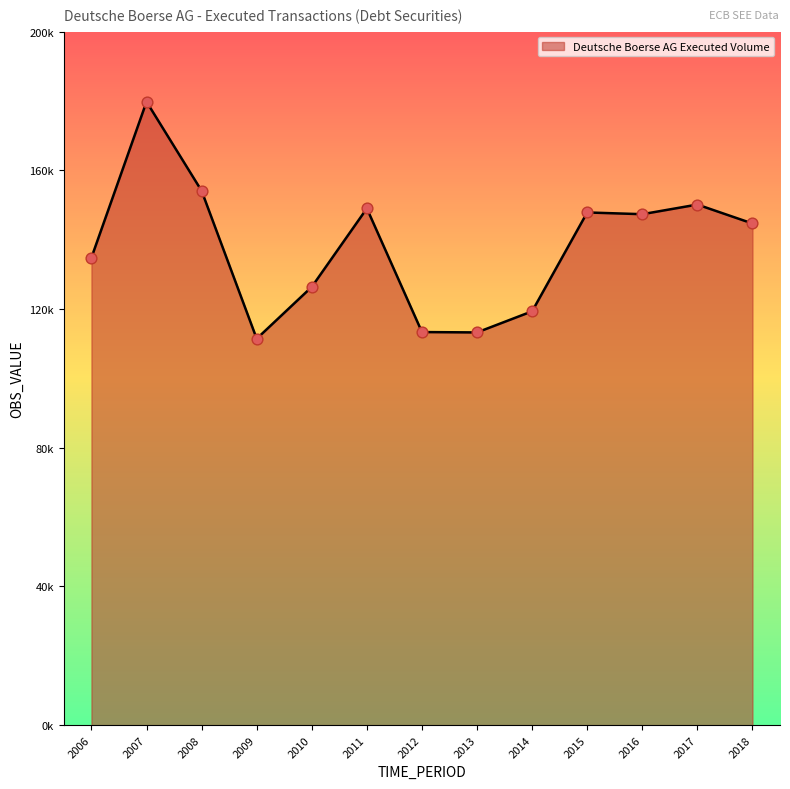

What is the ratio of the value at 2017 to the value at 2009?

1.3